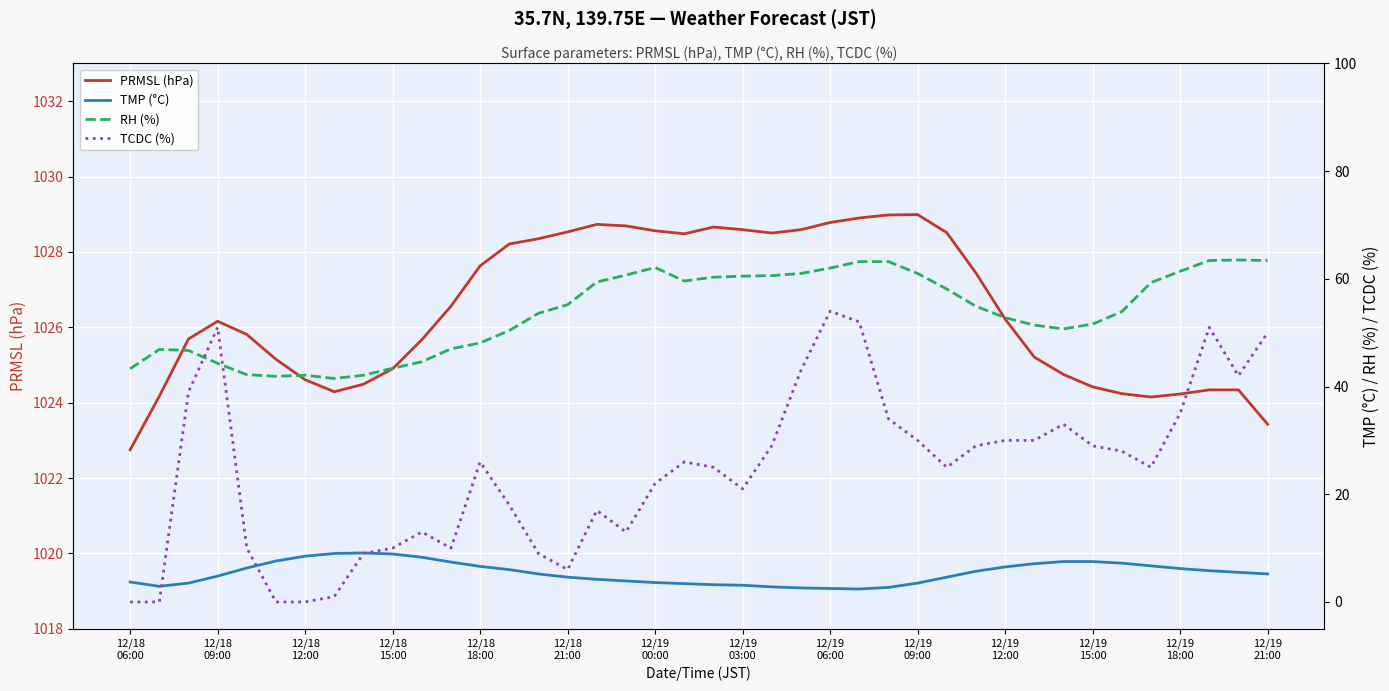

What is the highest value of the PRMSL (hPa) series?

1029.0